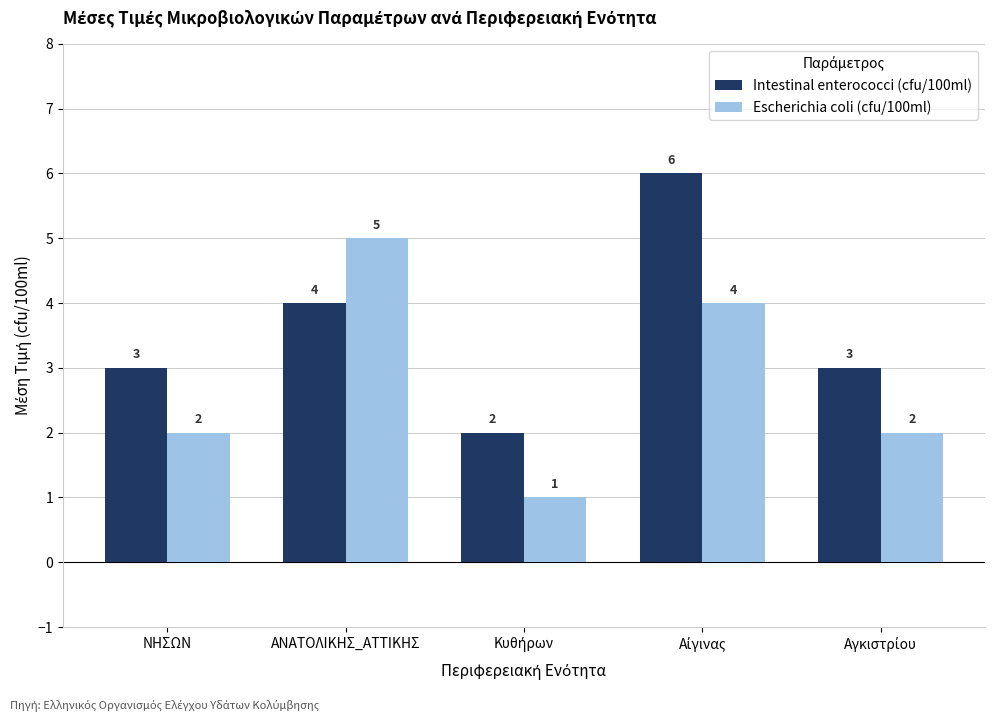

True or false: Escherichia coli (cfu/100ml) has a value of 8 at ΑΝΑΤΟΛΙΚΗΣ_ΑΤΤΙΚΗΣ.

False